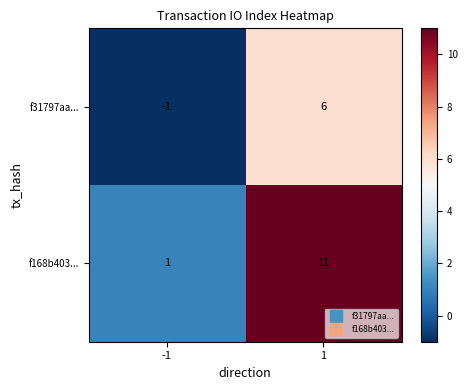

What is the maximum value for f168b403...?

11